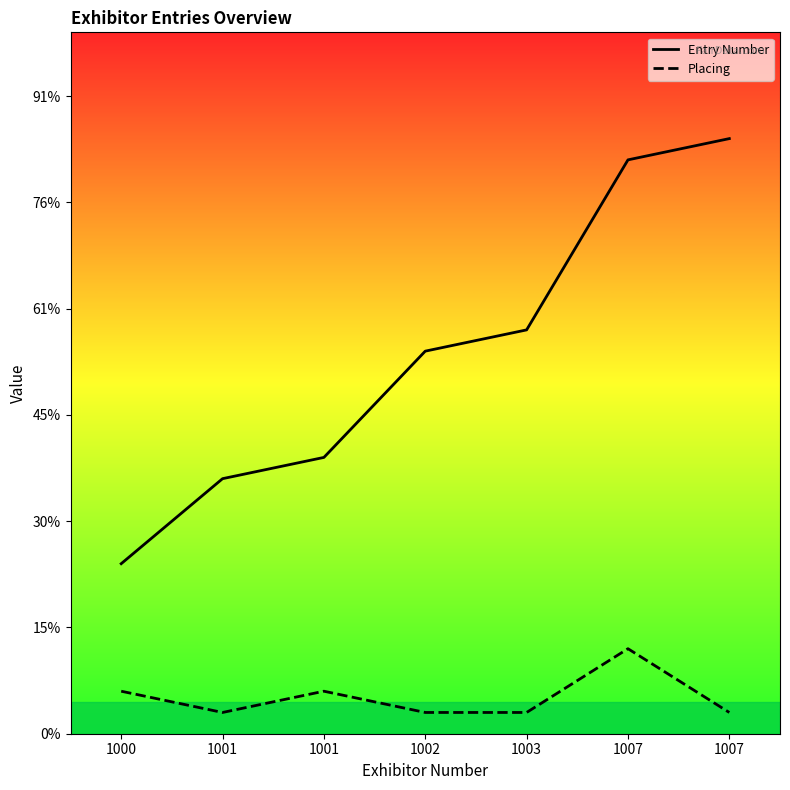

How many lines are shown in the chart?

2